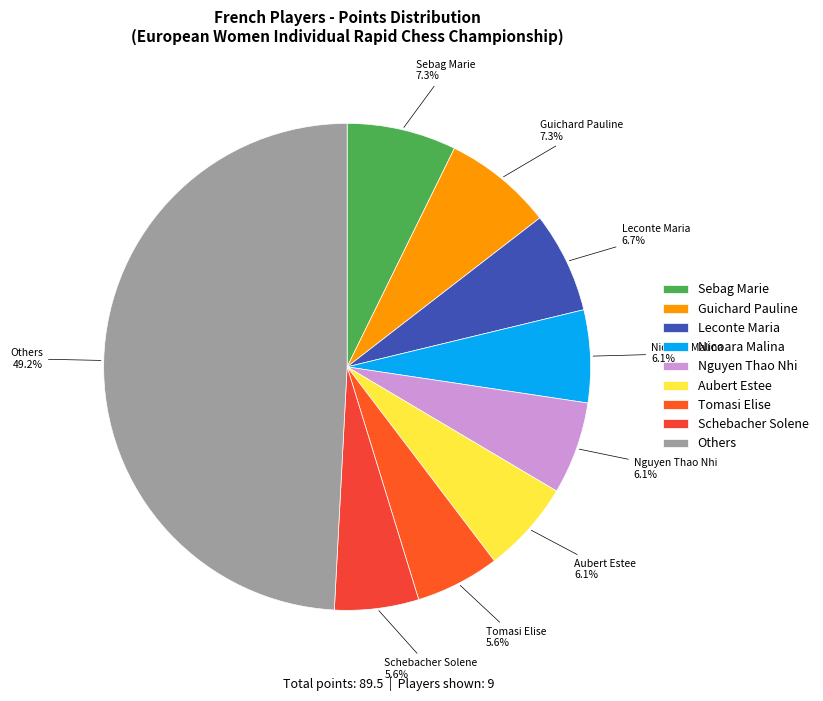

To the nearest percent, what is the difference between the largest and smallest slice percentages?

44%